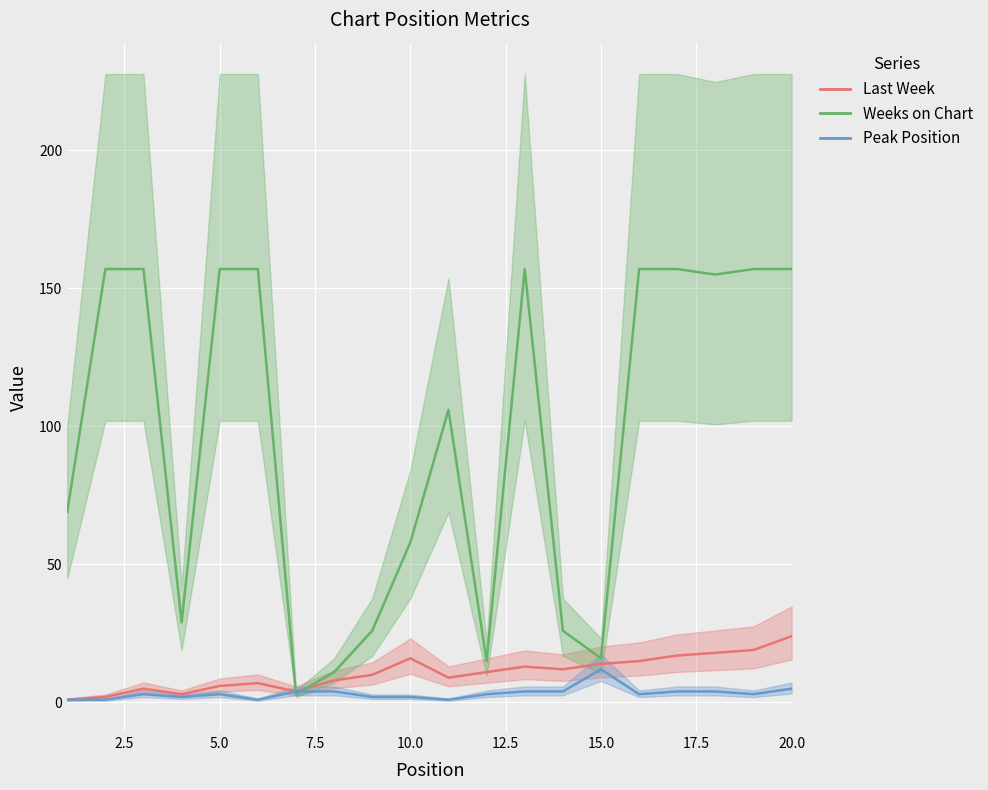

Which series has the widest spread of values?

Weeks on Chart